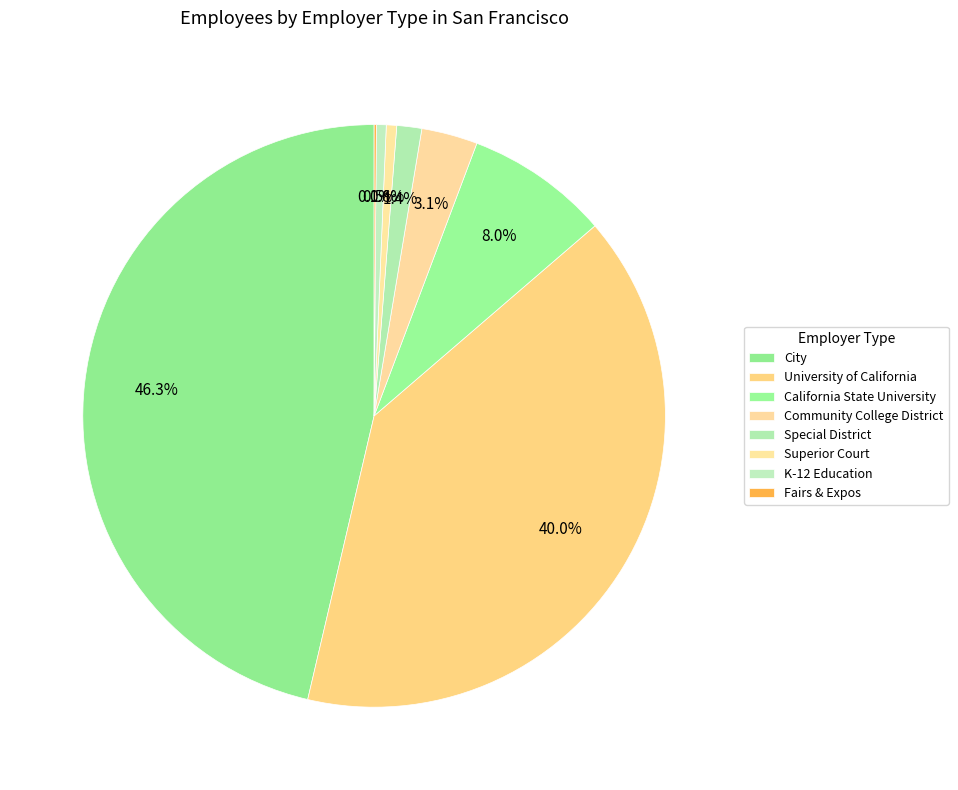

Is it true that University of California is 34% of the pie?

False